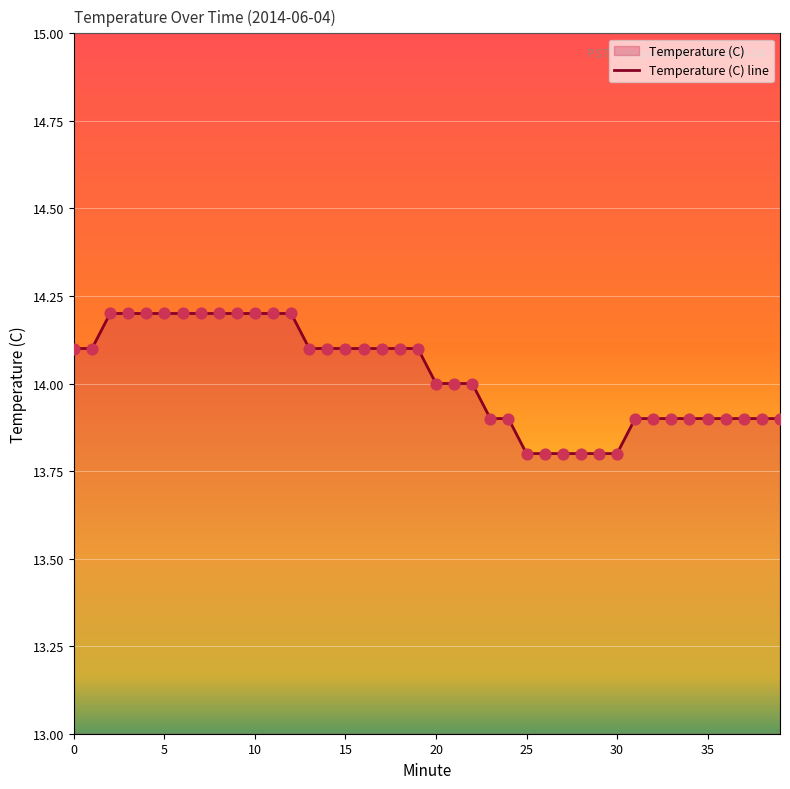

What is the ratio of the value at 19 to the value at 31?

1.0